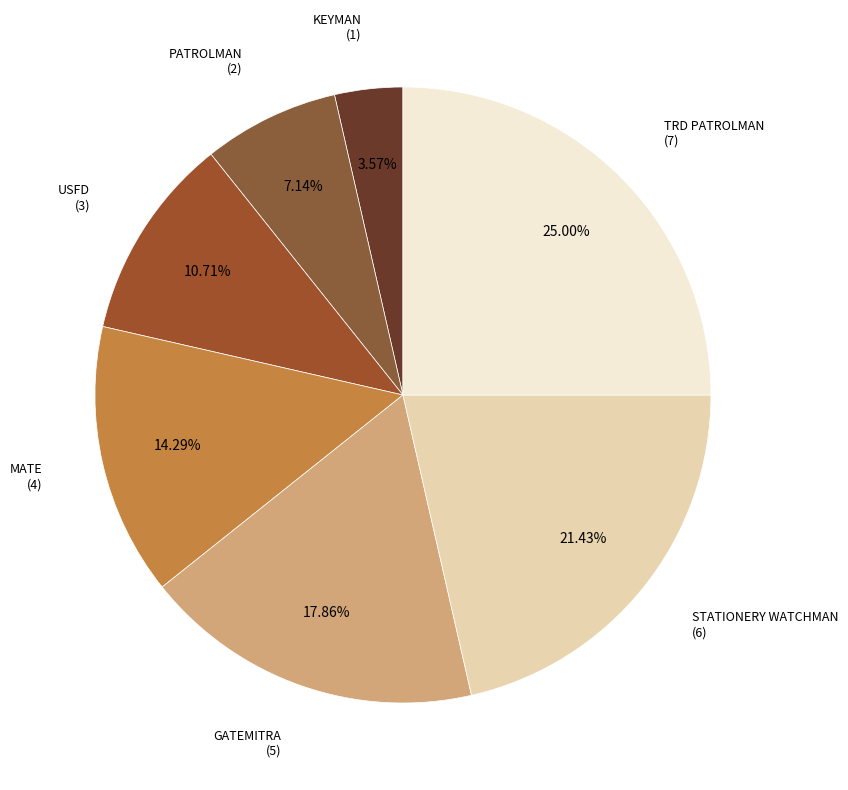

Count the number of slices in the pie.

7